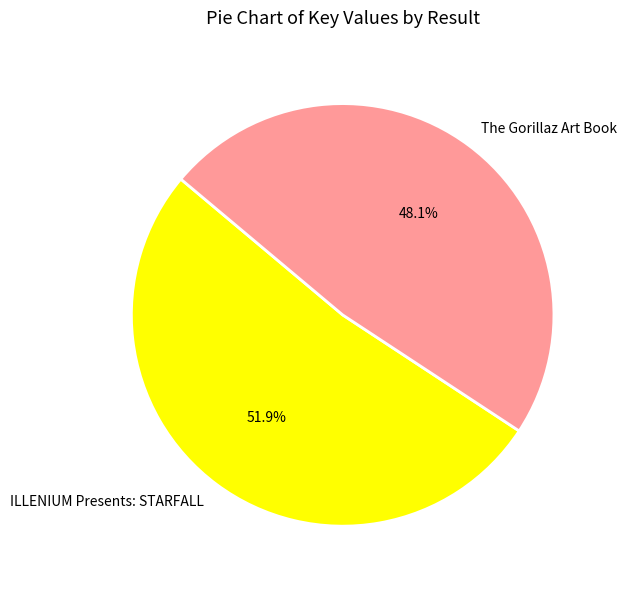

Count the number of slices in the pie.

2